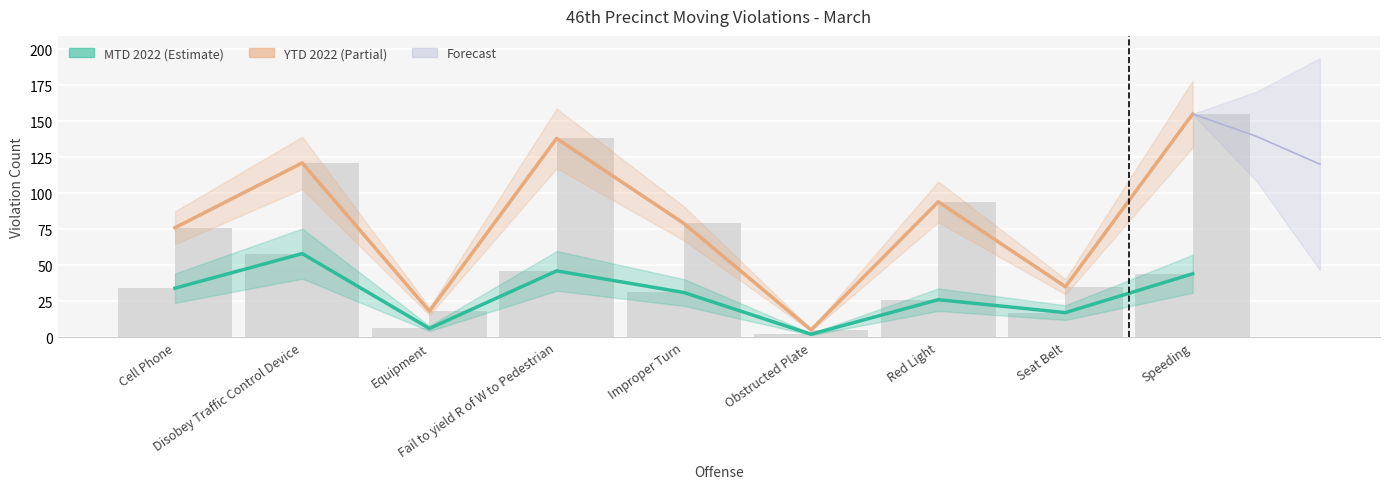

What is the label of the 4th bar from the right?

Obstructed Plate